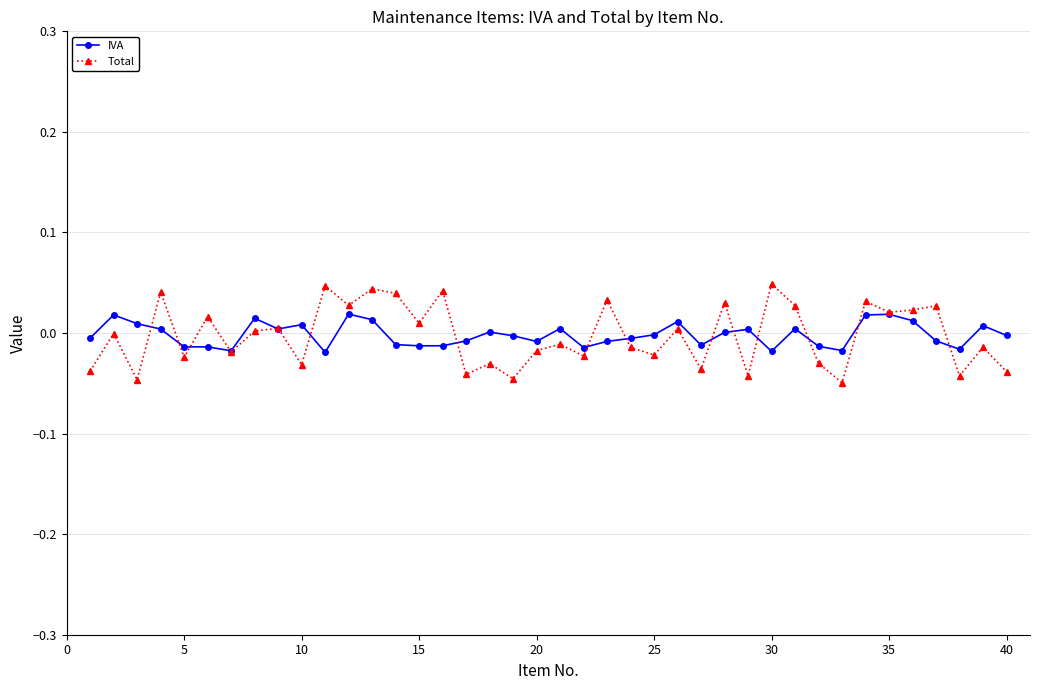

Rank the series by their maximum value, from lowest to highest.

IVA, Total